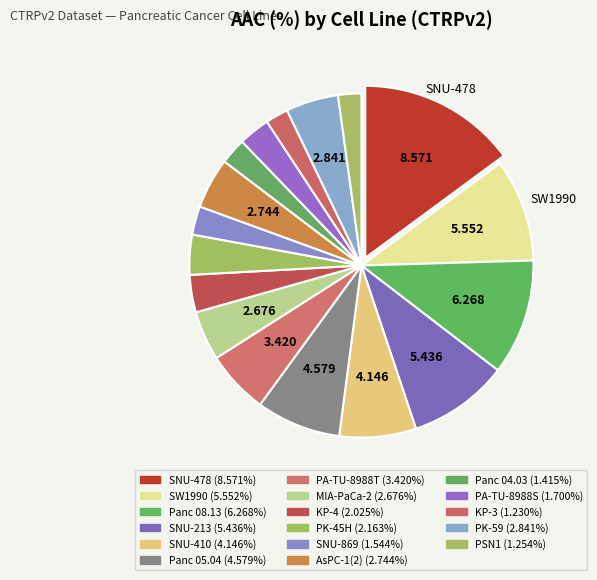

How many segments does this pie chart have?

17